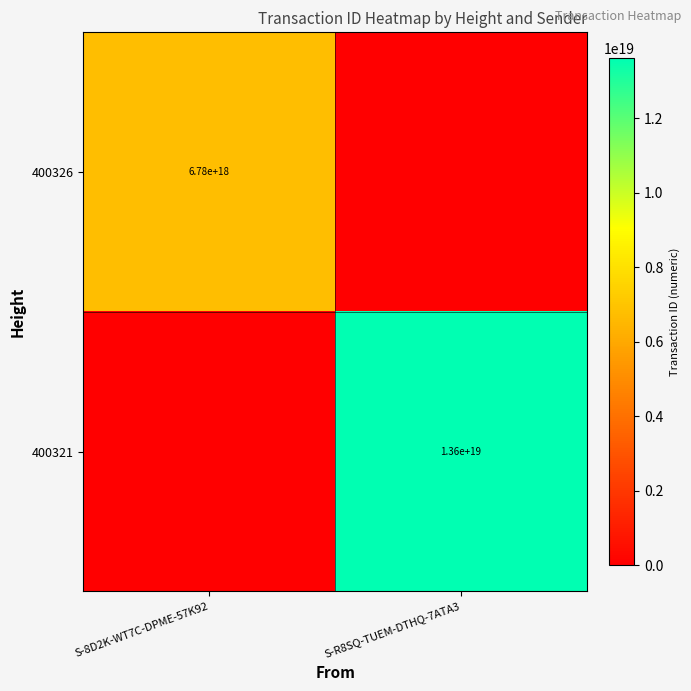

Is it true that 400326 equals 1537734154112365056 at S-8D2K-WT7C-DPME-57K92?

False